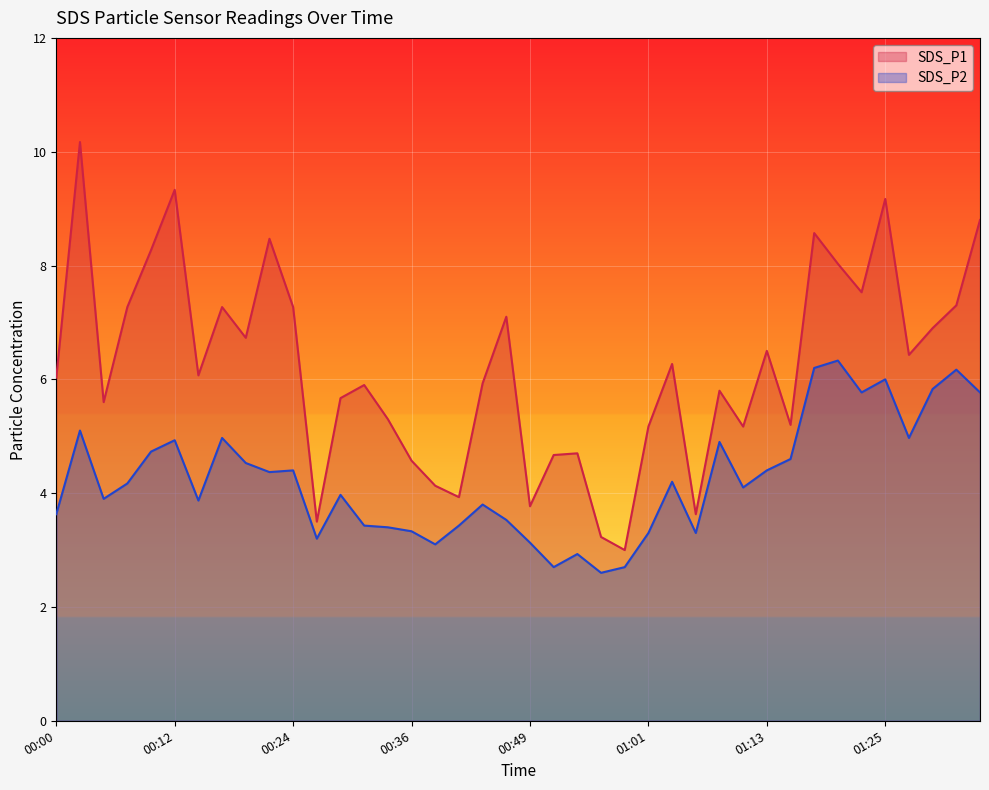

Does the chart display data point markers on the line(s)?

No